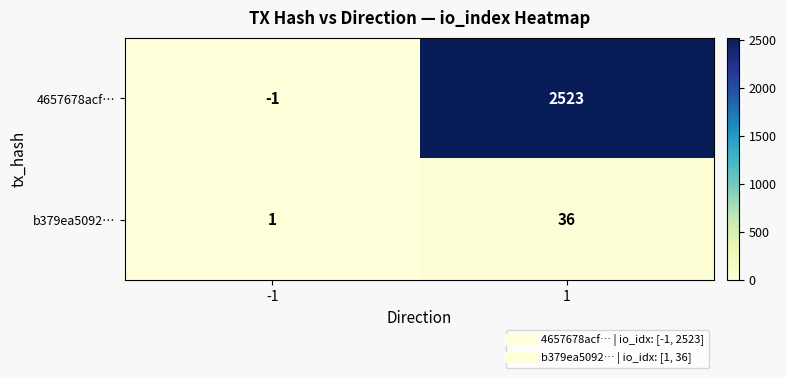

Reading left to right, list all the values displayed in this chart.

4657678acf…: -1	2523
b379ea5092…: 1	36